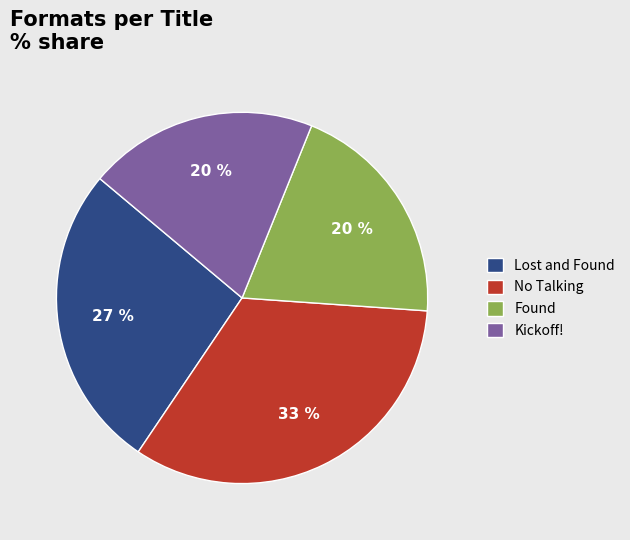

What is the largest slice in the pie chart?

No Talking